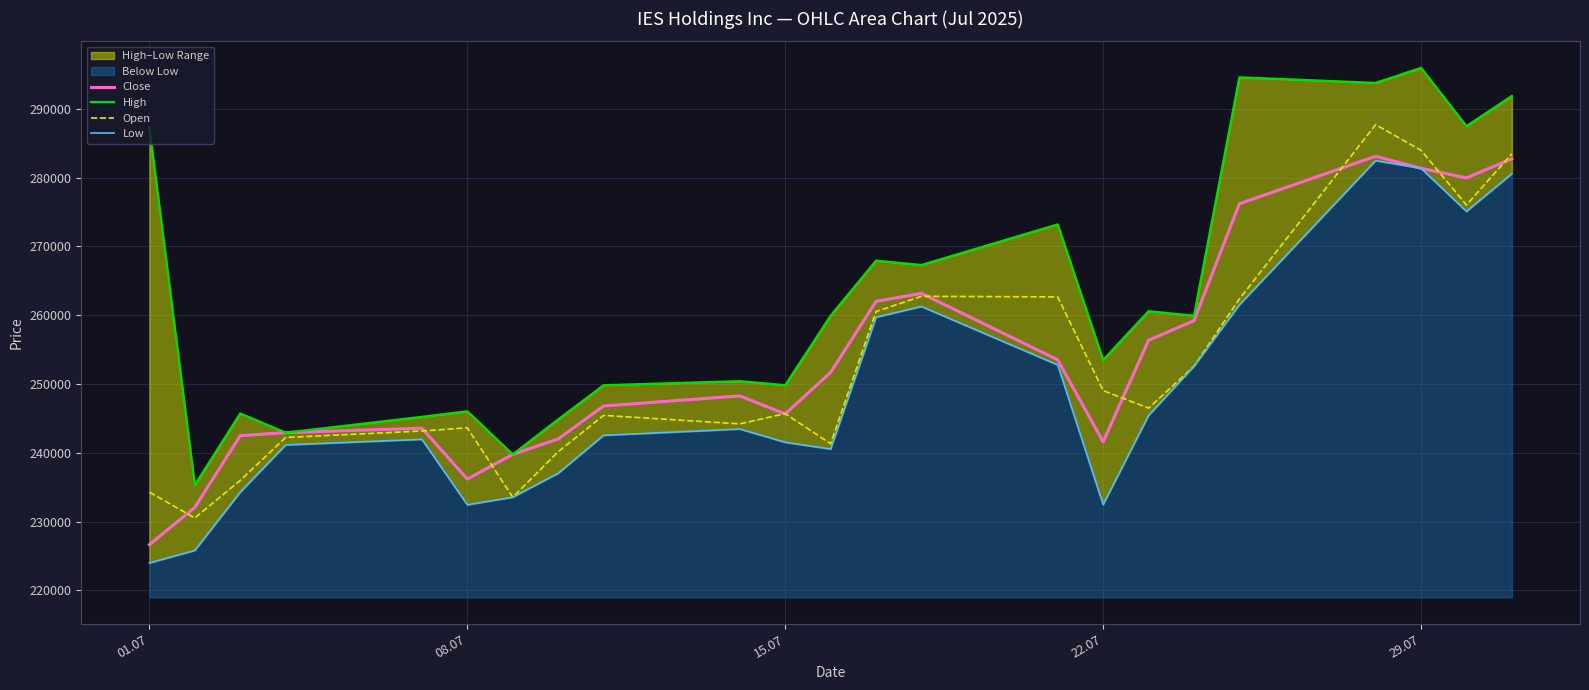

At how many categories does at least one series exceed 225331?

23